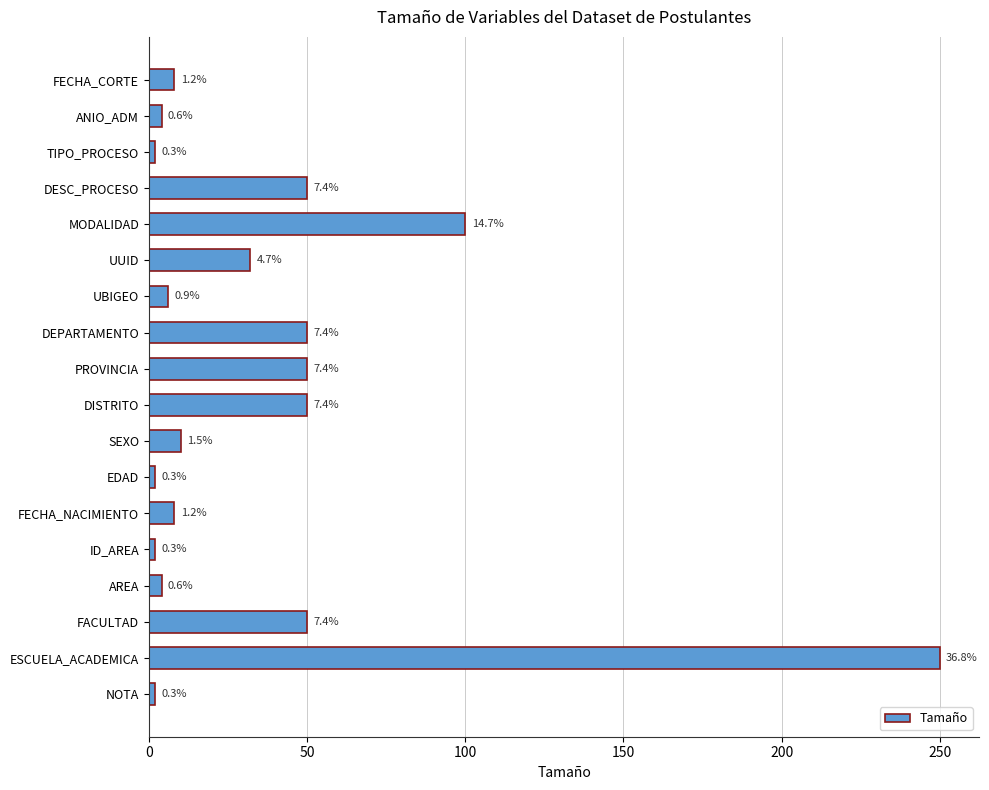

Does the chart contain any negative values?

No